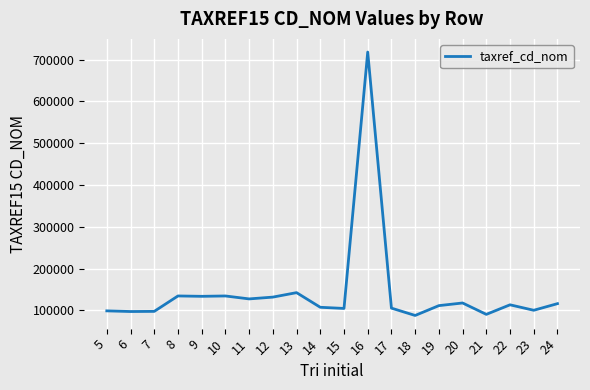

Approximately how many times larger is the value at 10 compared to 5?

1.4